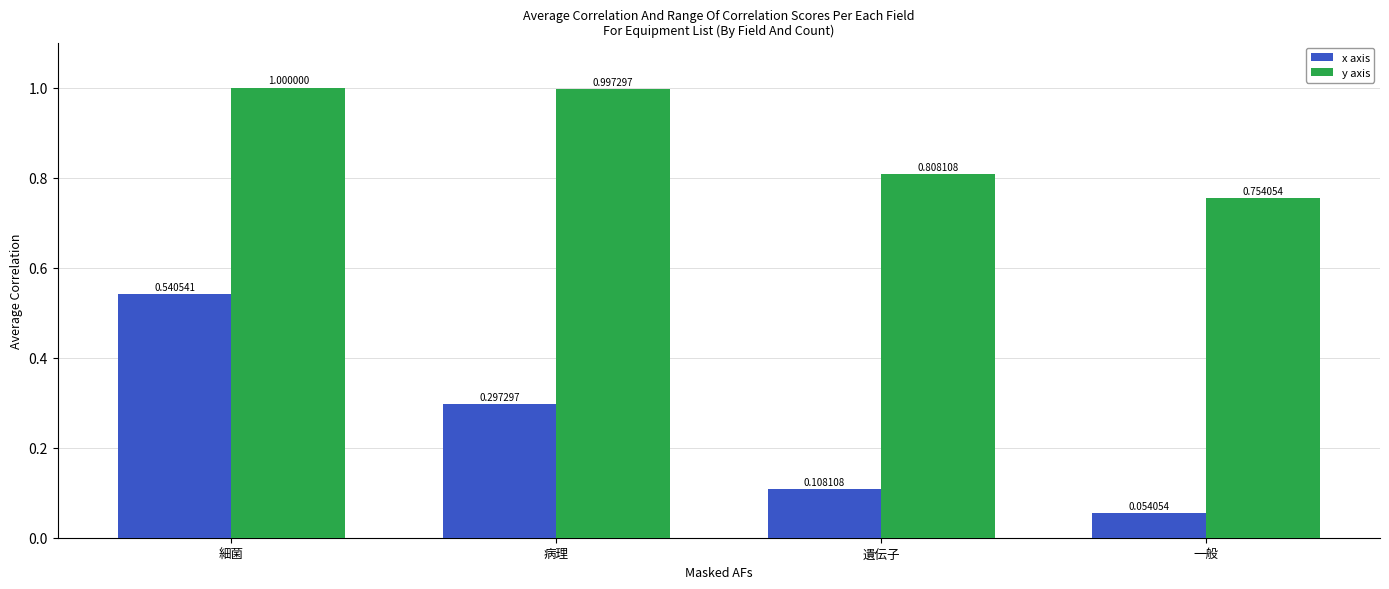

Which series changed the most between 細菌 and 遺伝子?

x axis